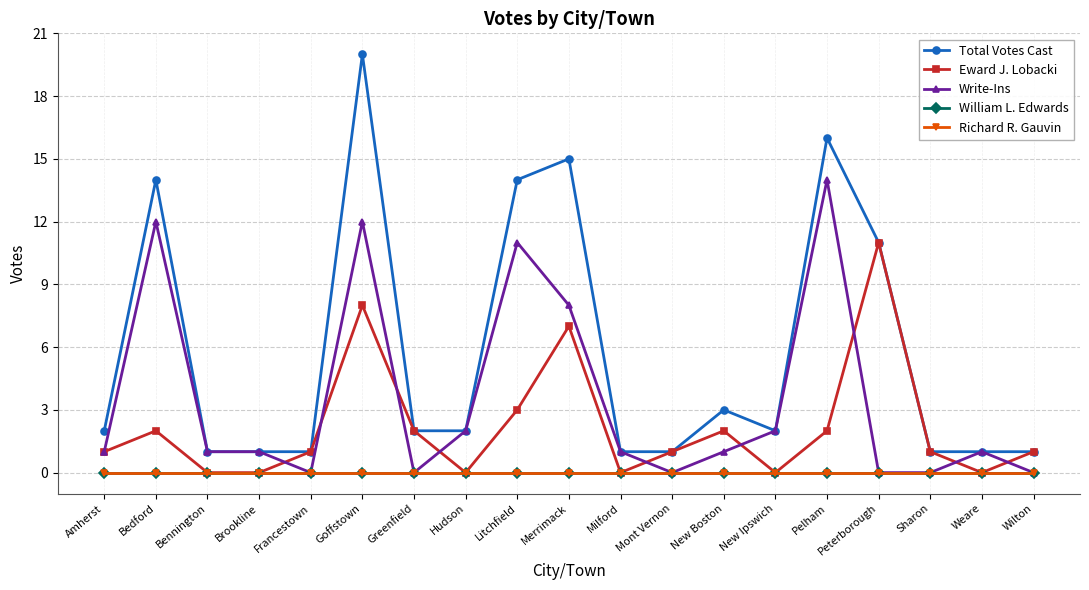

Does the chart have visible grid lines?

Yes